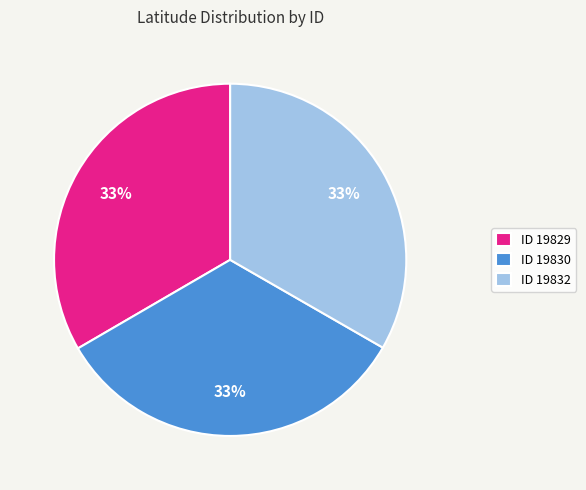

Do ID 19832 and ID 19830 together represent more than half of the pie?

Yes